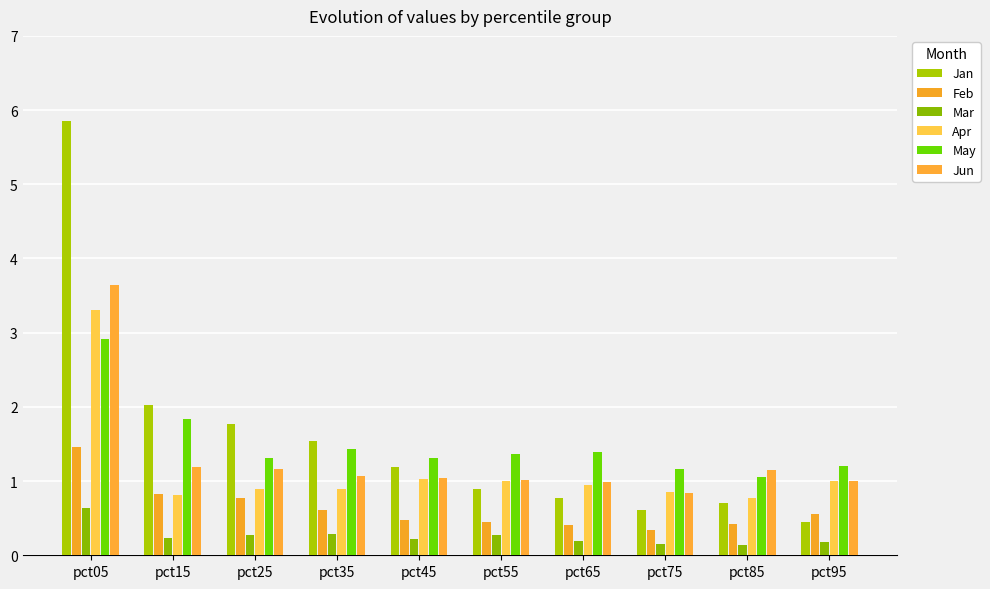

How many groups of bars are there?

10